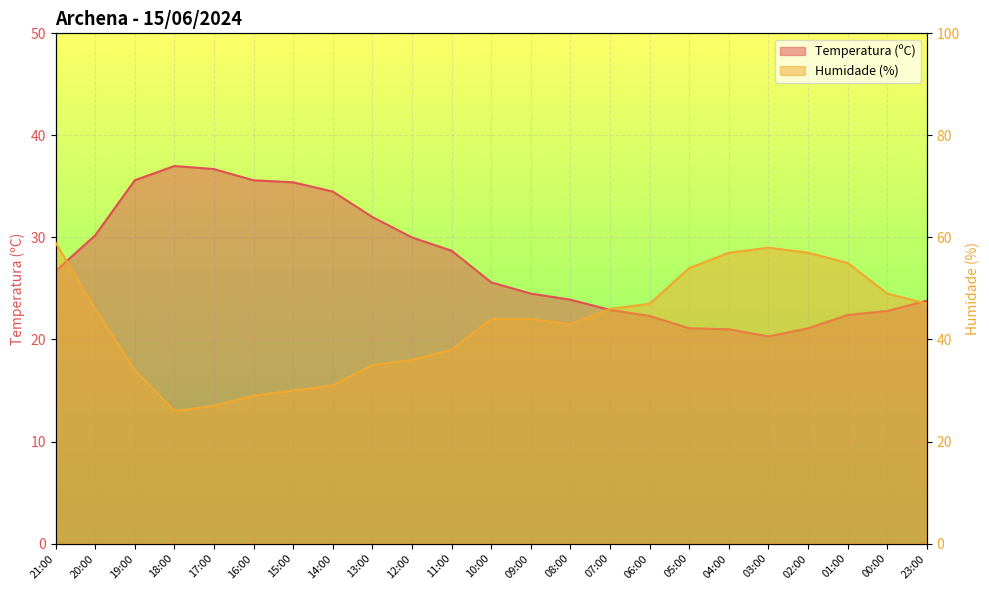

Which series changed the most between 15:00 and 00:00?

Humidade (%)